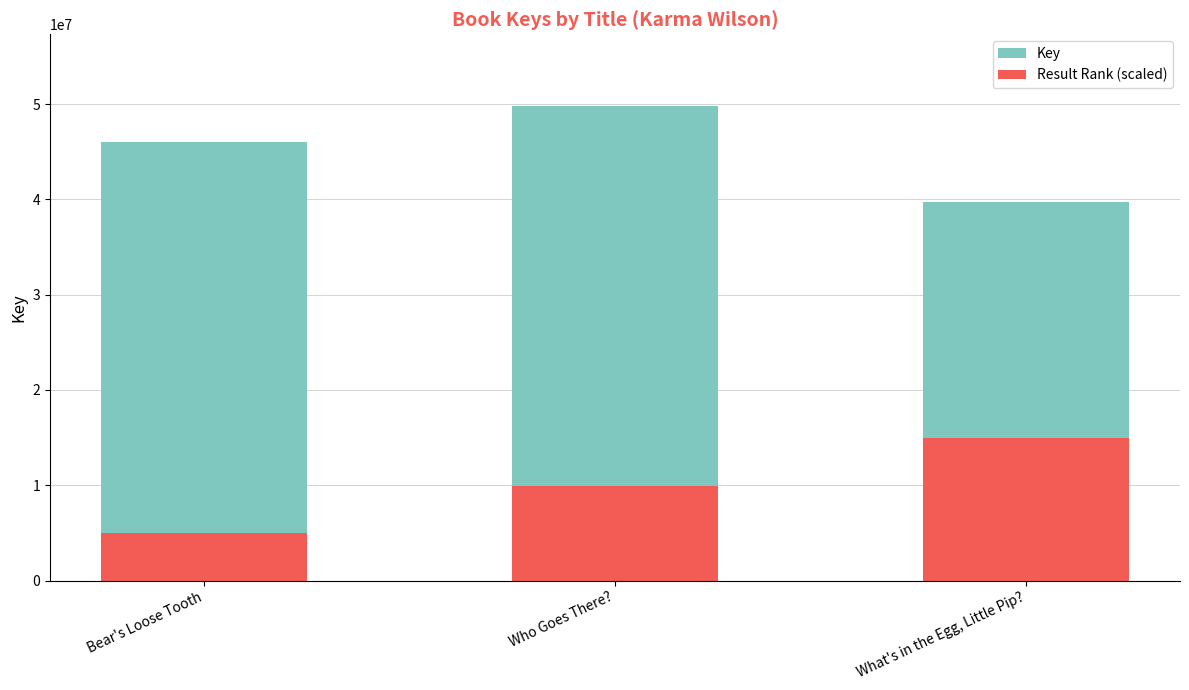

Reading left to right, list the values for the Result Rank (scaled) series.

Bear's Loose Tooth=4984517.4	Who Goes There?=9969034.8	What's in the Egg, Little Pip?=14953552.2